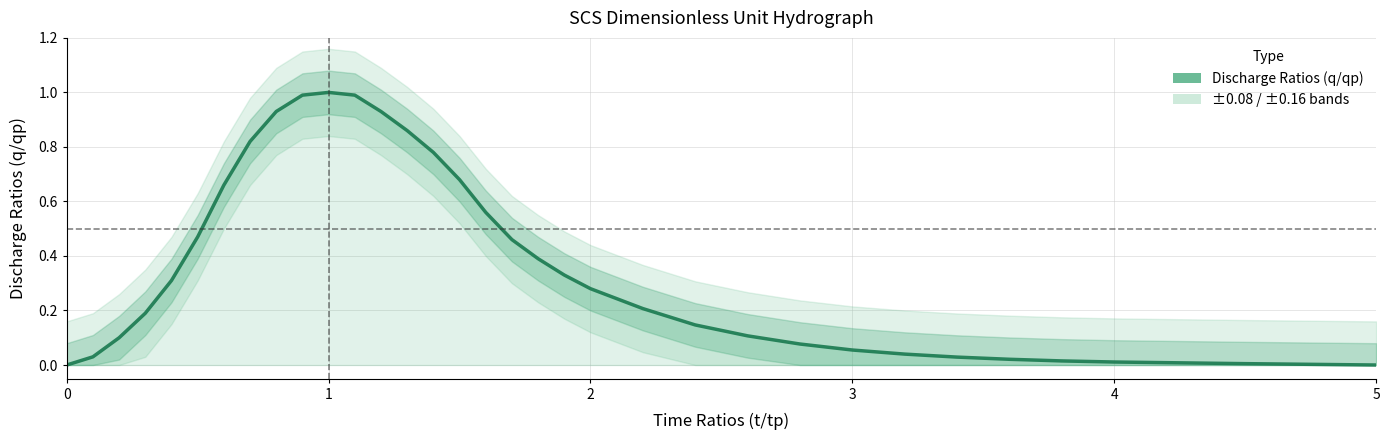

Is it true that the value at 6 is 0.9?

False